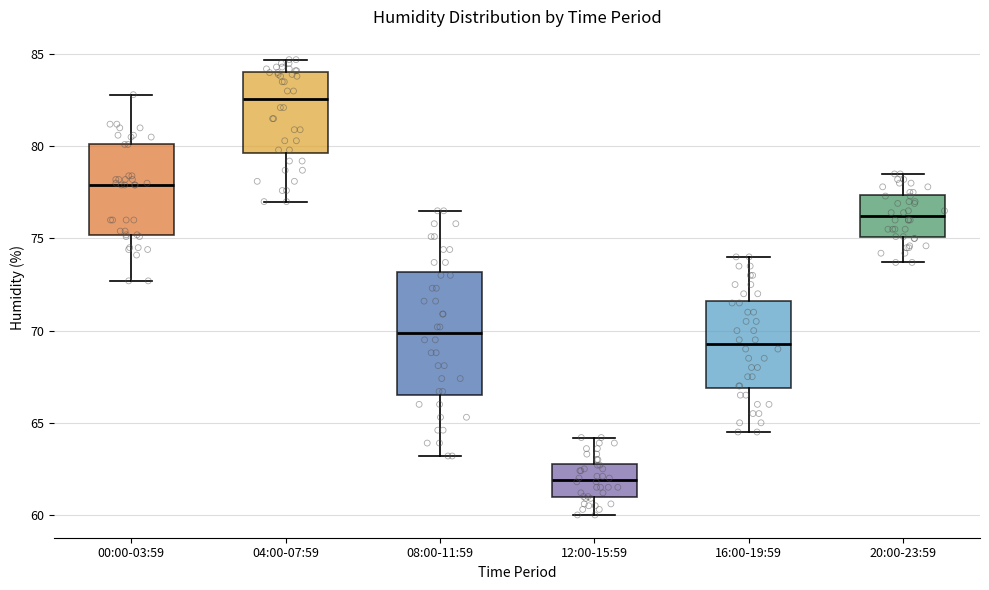

Comparing the boxes themselves (not the whiskers), which one is the tallest?

08:00-11:59